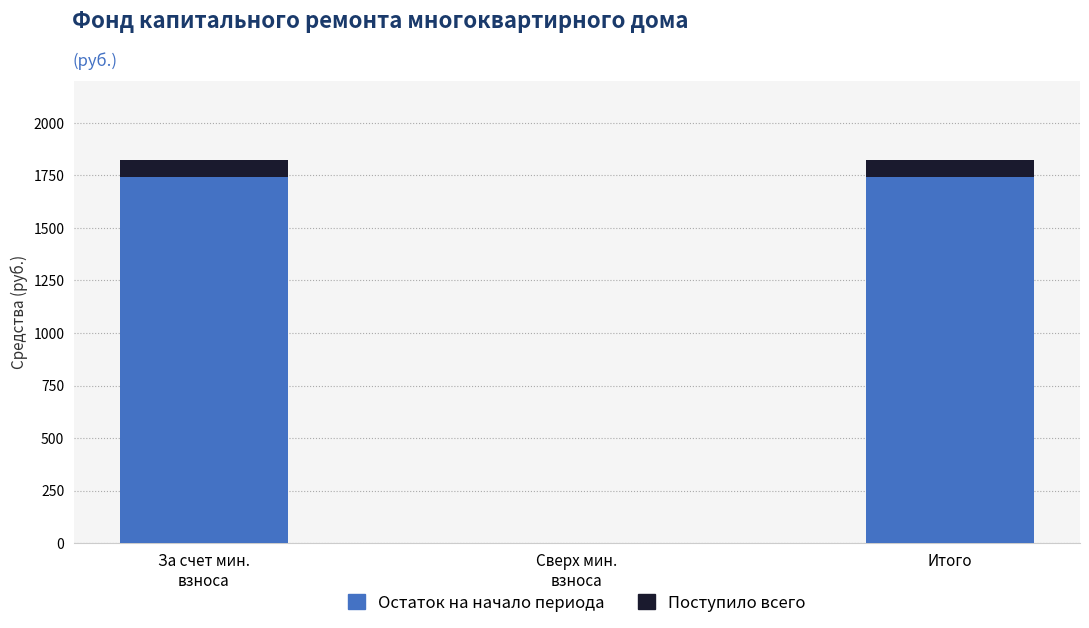

At which label does Остаток на начало периода first exceed 1744?

За счет мин.
взноса